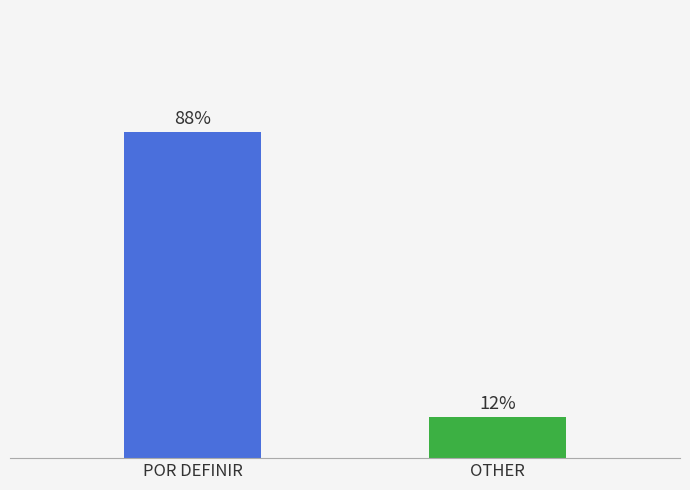

What position from the left is POR DEFINIR?

1